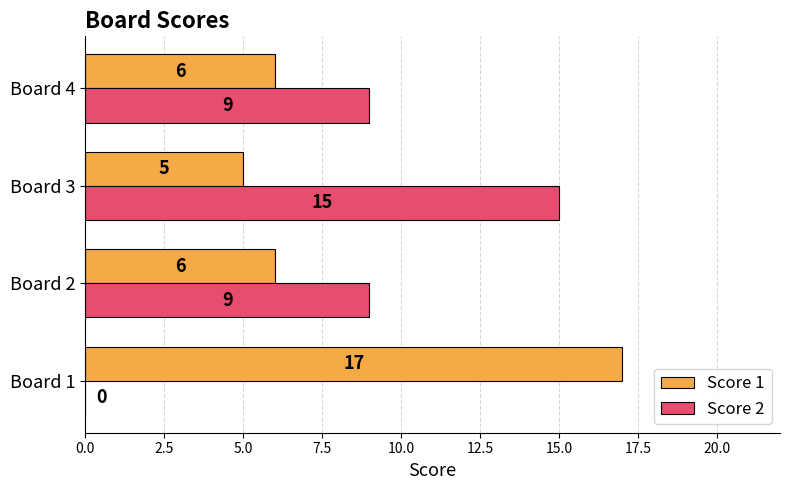

How many data points does each series have?

4